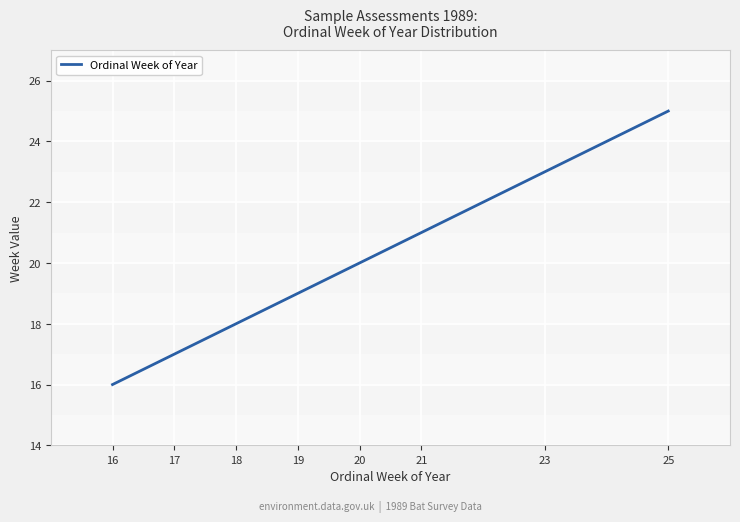

What is the difference between the values at 16 and 25?

9